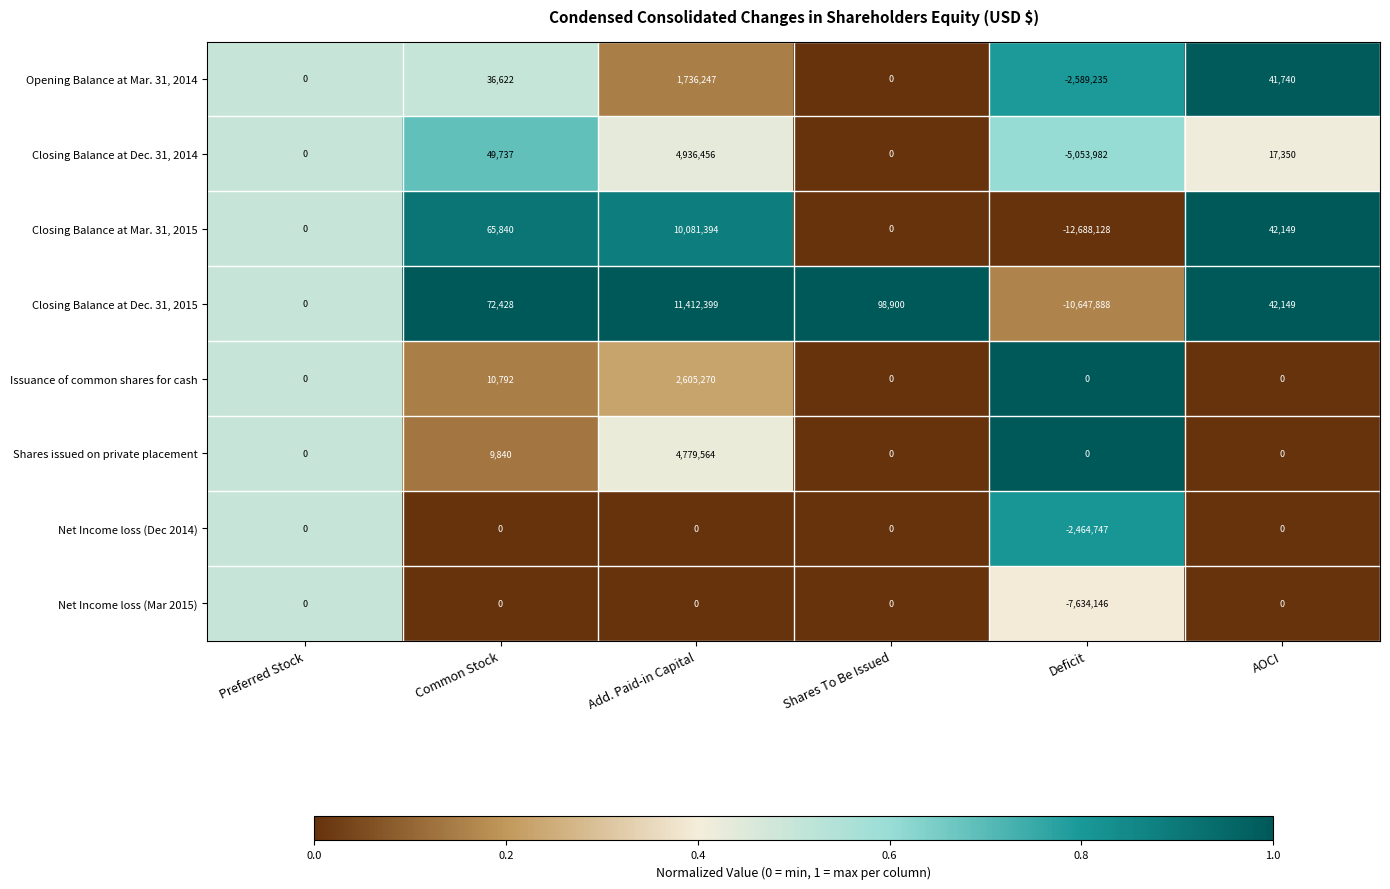

The value of Issuance of common shares for cash at Common Stock is 10792. True or false?

True